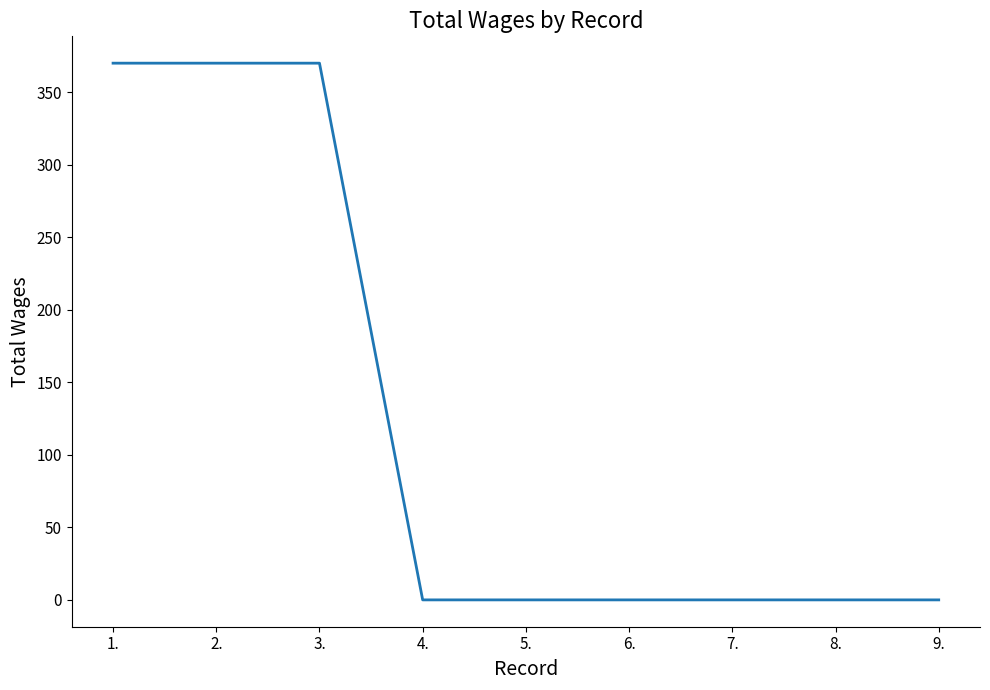

Is this an area chart (filled region under the line)?

No